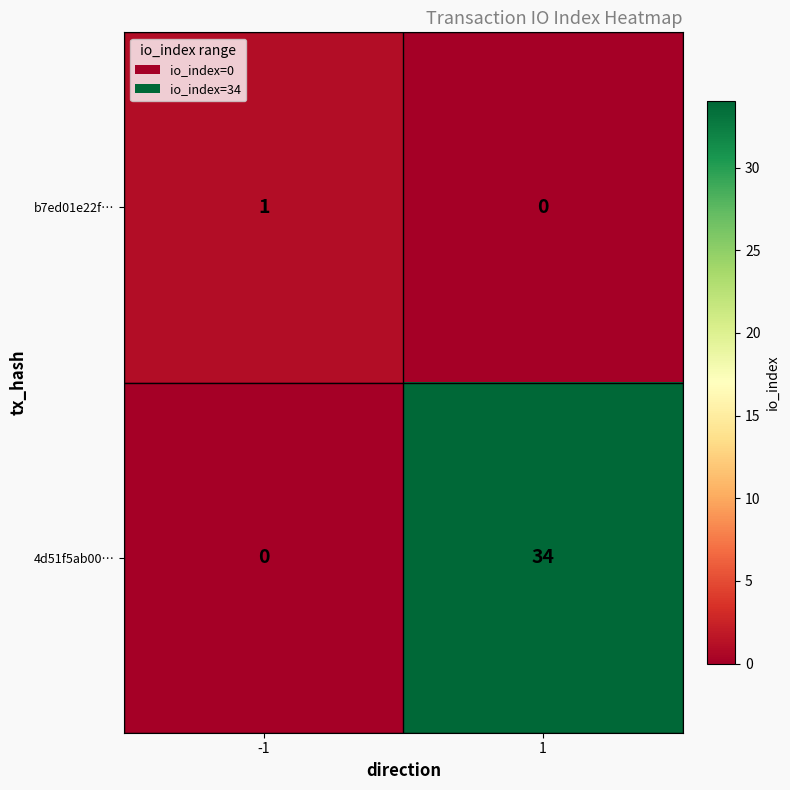

Which series has the widest spread of values?

4d51f5ab00…